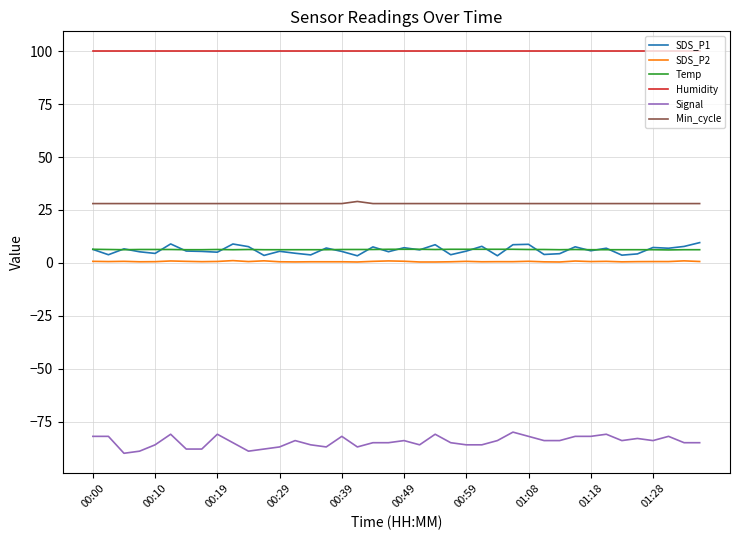

Which series has the largest total across all categories?

Humidity